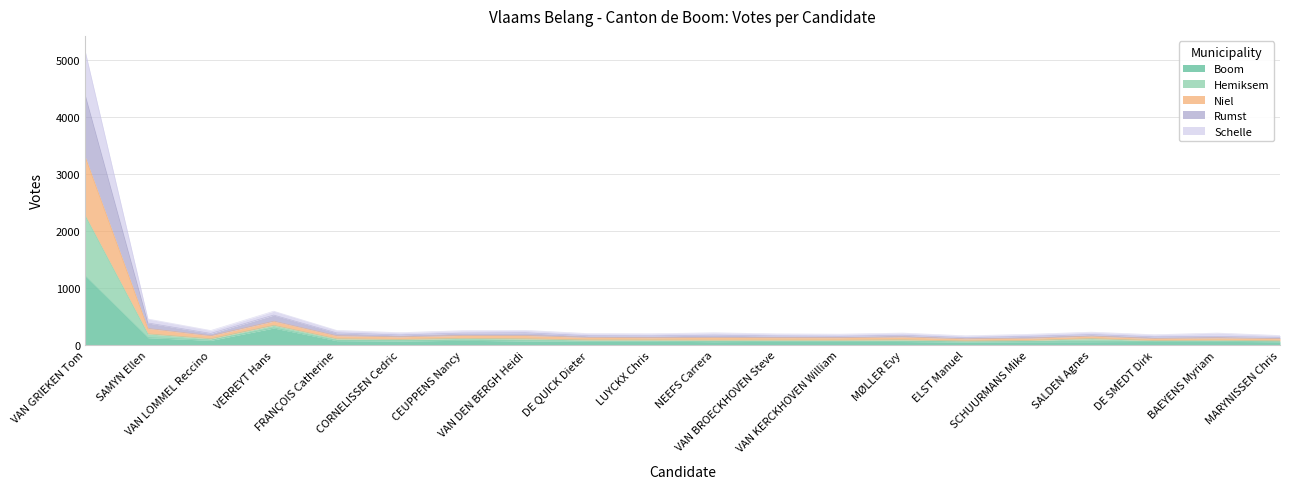

What is the maximum value for Boom?

1214